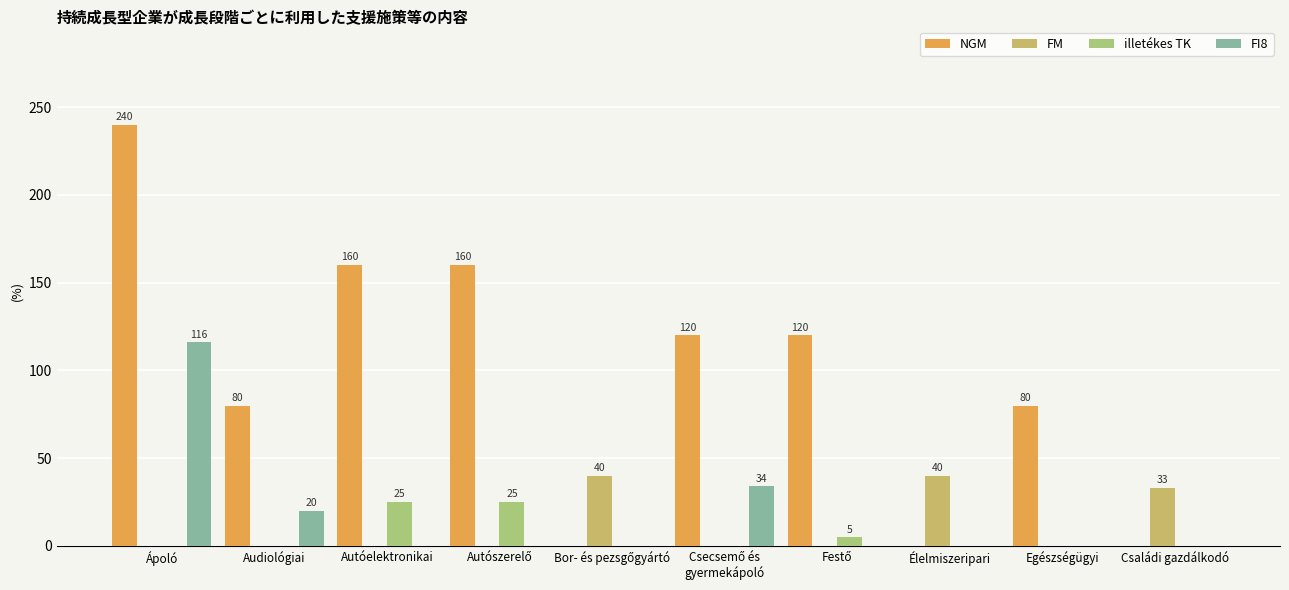

Which category has the highest value across all series?

Ápoló